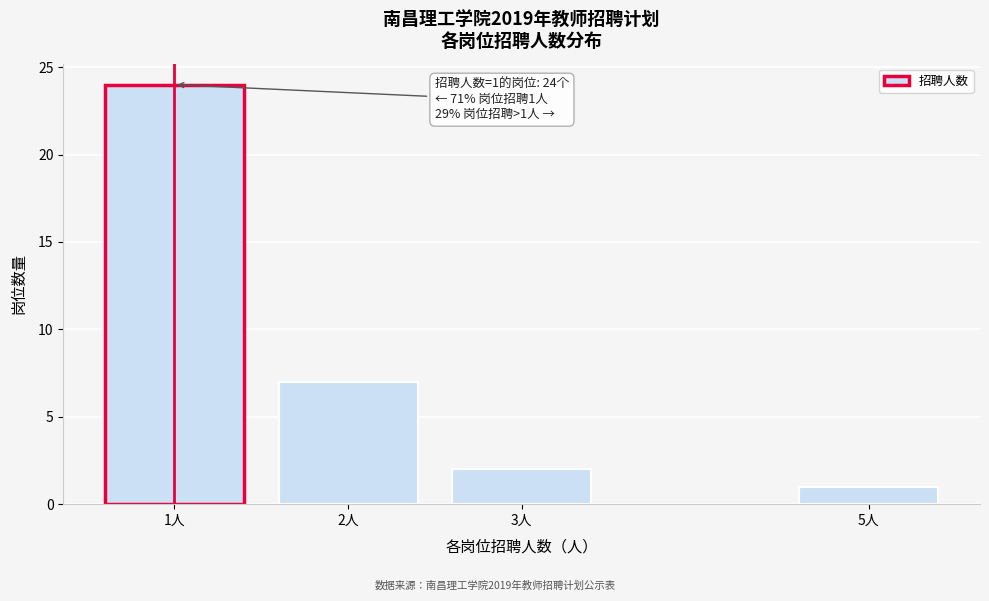

Reading right to left, transcribe all the data shown in this chart.

1	2	7	24